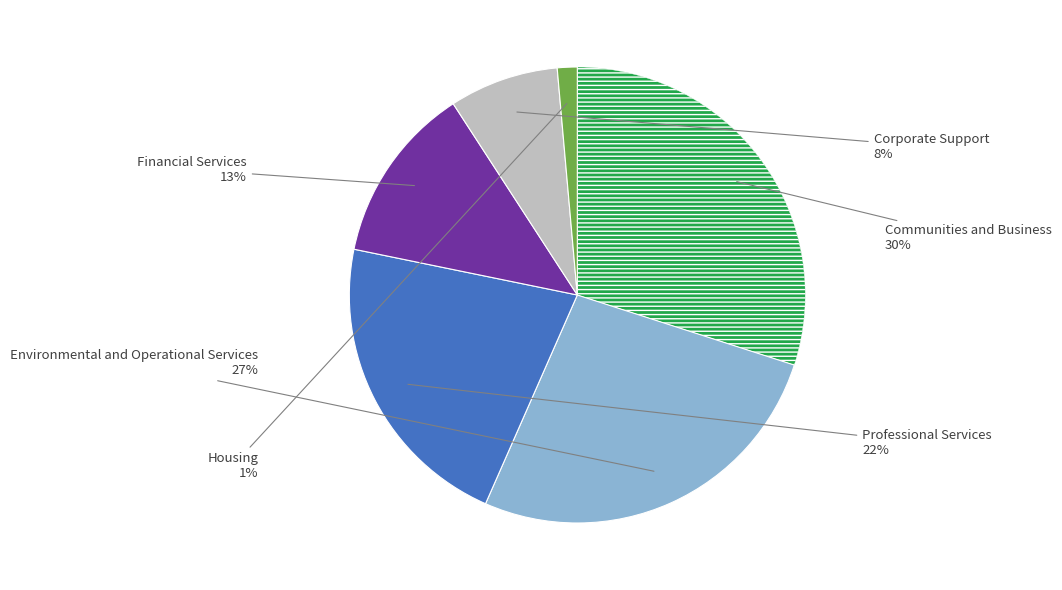

To the nearest percent, what is the difference between the largest and smallest slice percentages?

29%